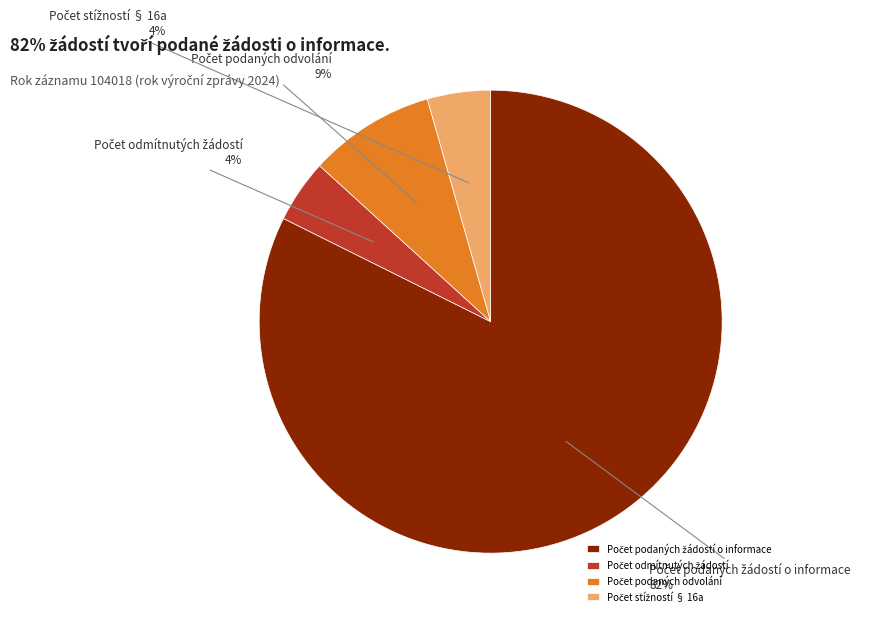

How many slices are in this pie chart?

4